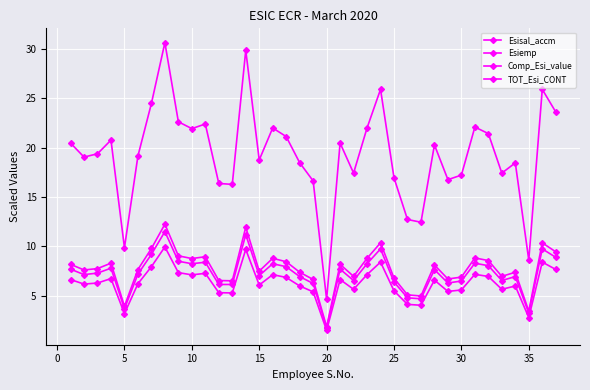

What is the minimum value for Esisal_accm?

4.6